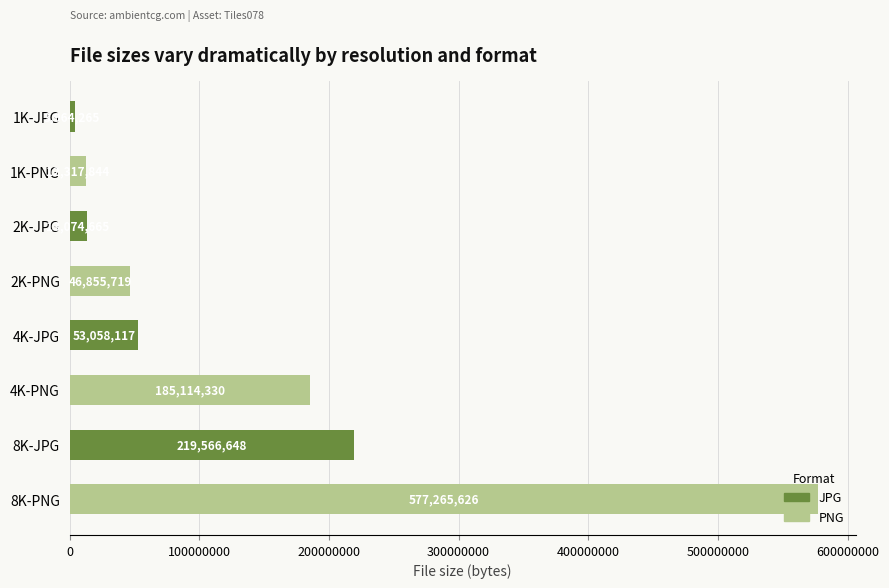

Which category has the highest value across all series?

8K-PNG